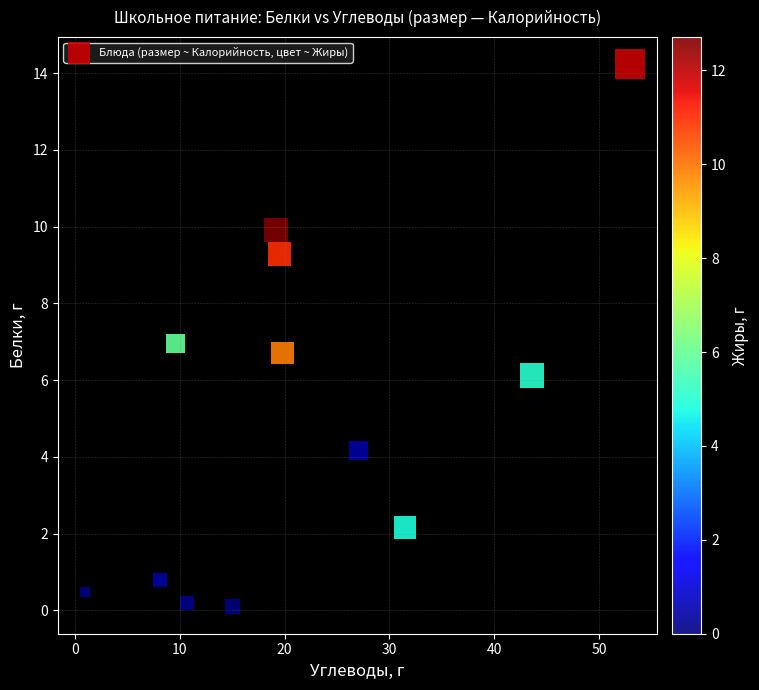

What is the average Y value?

5.1